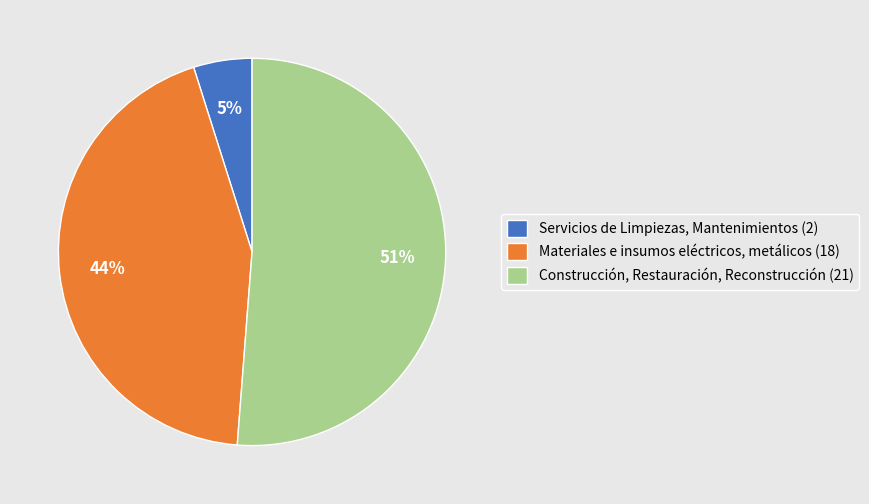

How many slices are in this pie chart?

3